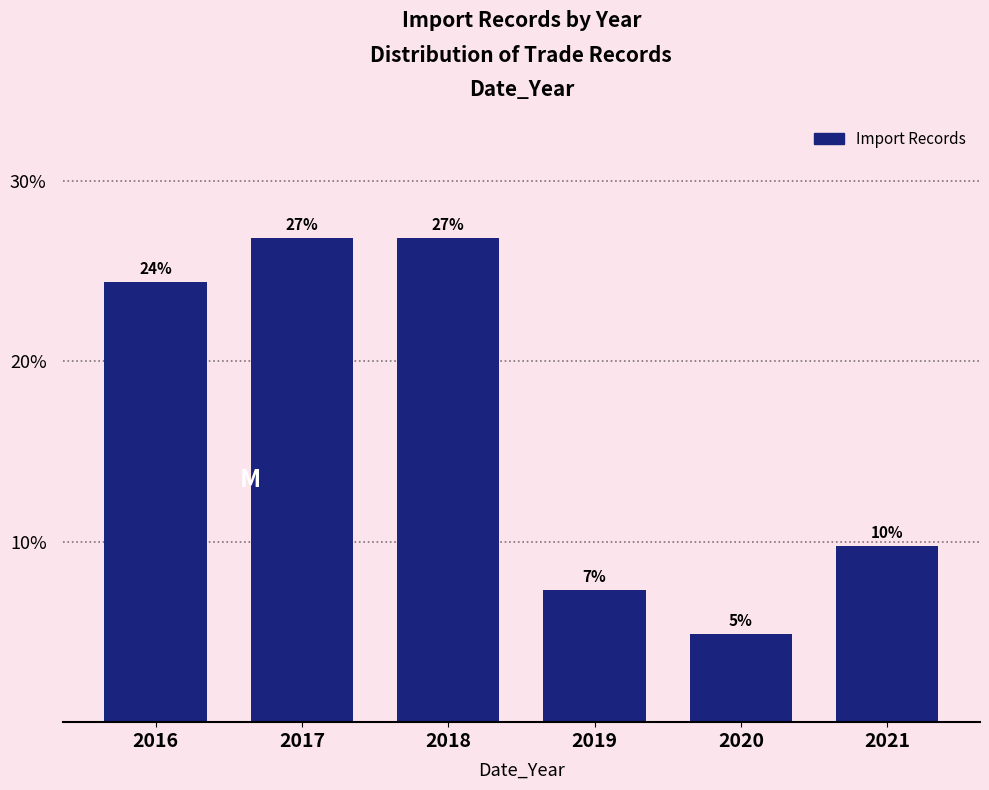

How many bars are there in total?

6